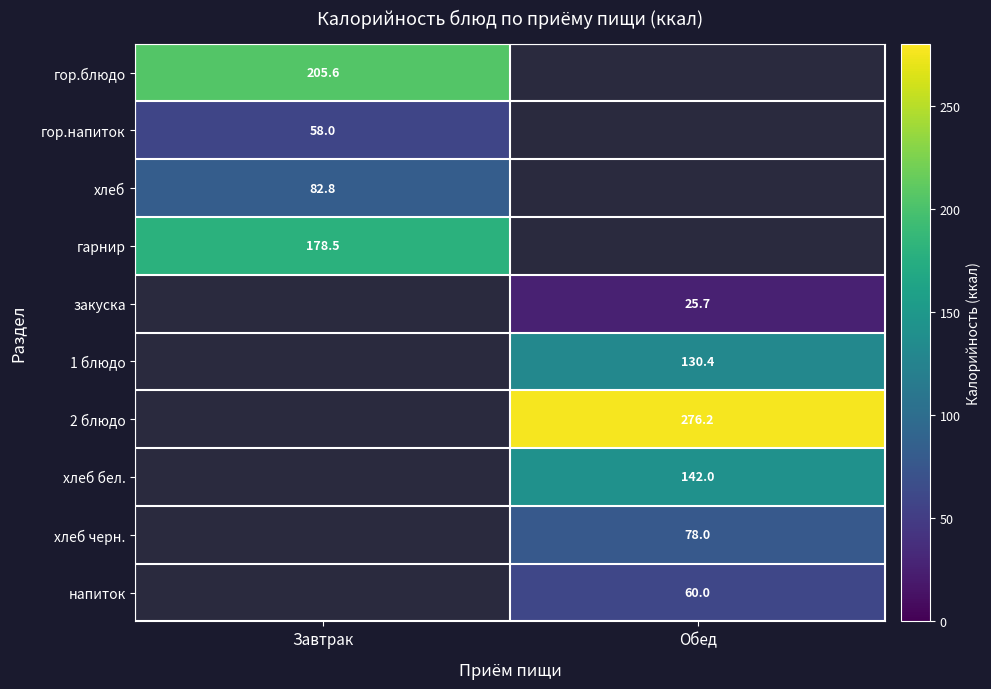

The value of гор.напиток at Завтрак is 95.7. True or false?

False